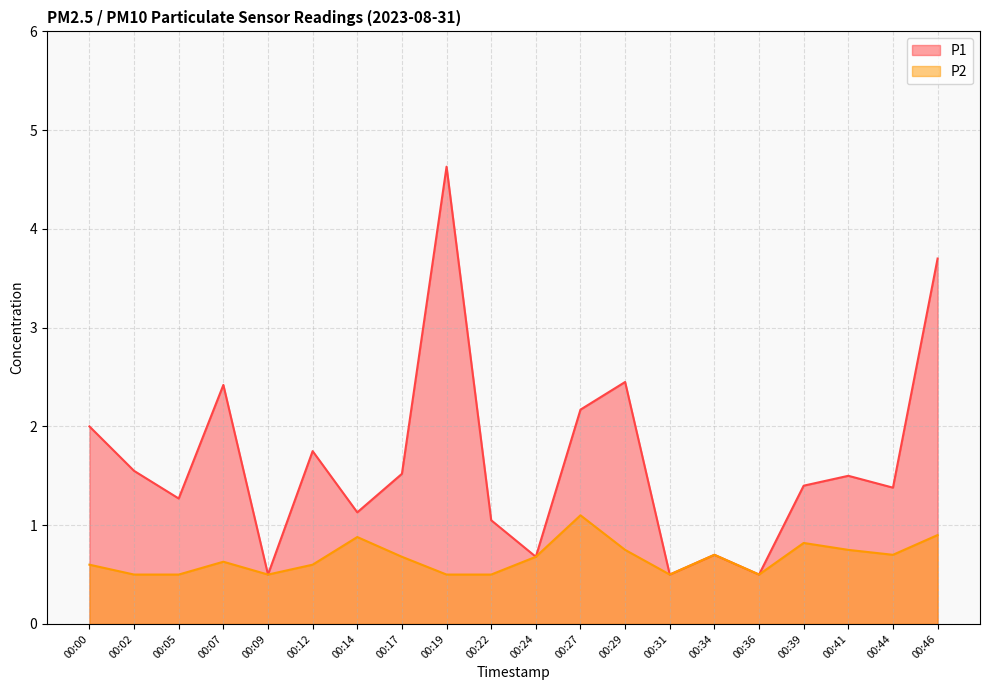

At which label does P1 reach its minimum?

00:09